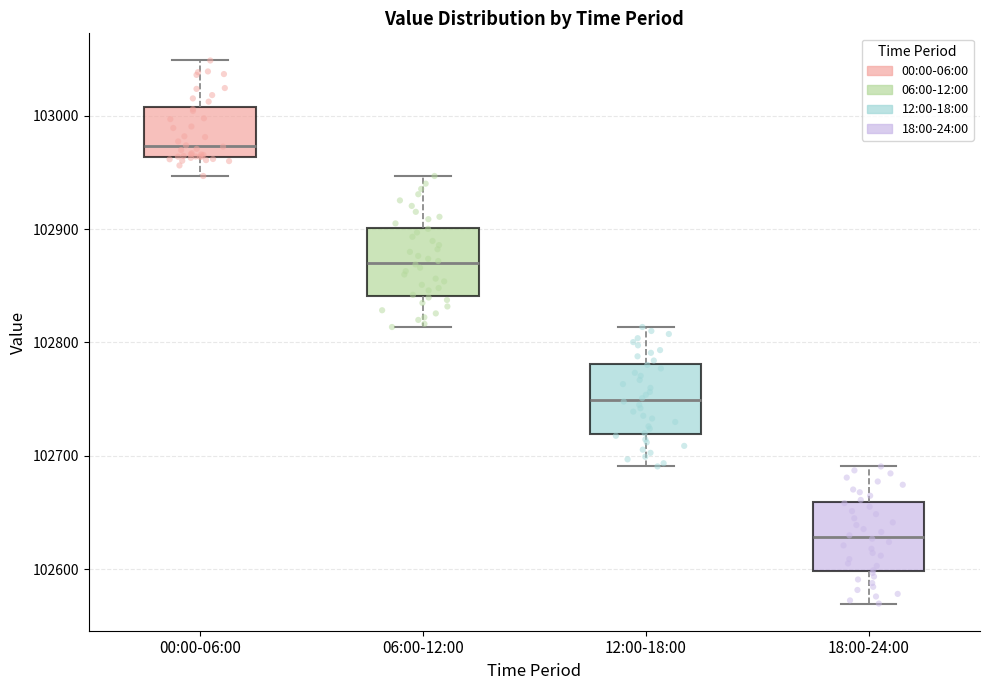

Reading left to right, transcribe this box plot: for each box, give where its median line is, the range the box spans, and where its two whiskers end, as read against the y-axis. The values are not printed on the chart, so give them approximately, as read against the axis.

00:00-06:00: median 102970, box 102960 to 103010, whiskers 102950 to 103050
06:00-12:00: median 102870, box 102840 to 102900, whiskers 102810 to 102950
12:00-18:00: median 102750, box 102720 to 102780, whiskers 102690 to 102810
18:00-24:00: median 102630, box 102600 to 102660, whiskers 102570 to 102690